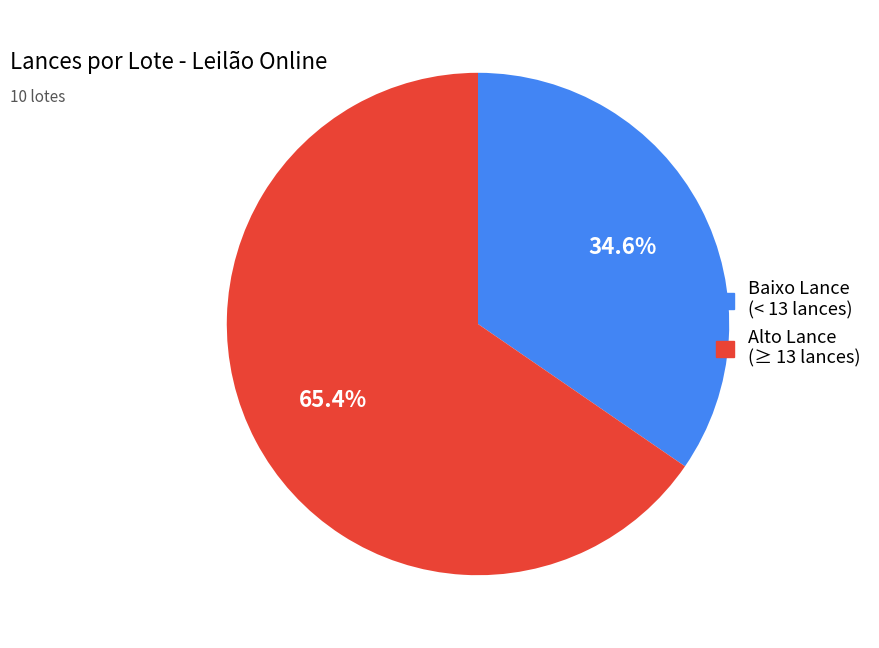

Does any single category account for the majority?

Yes